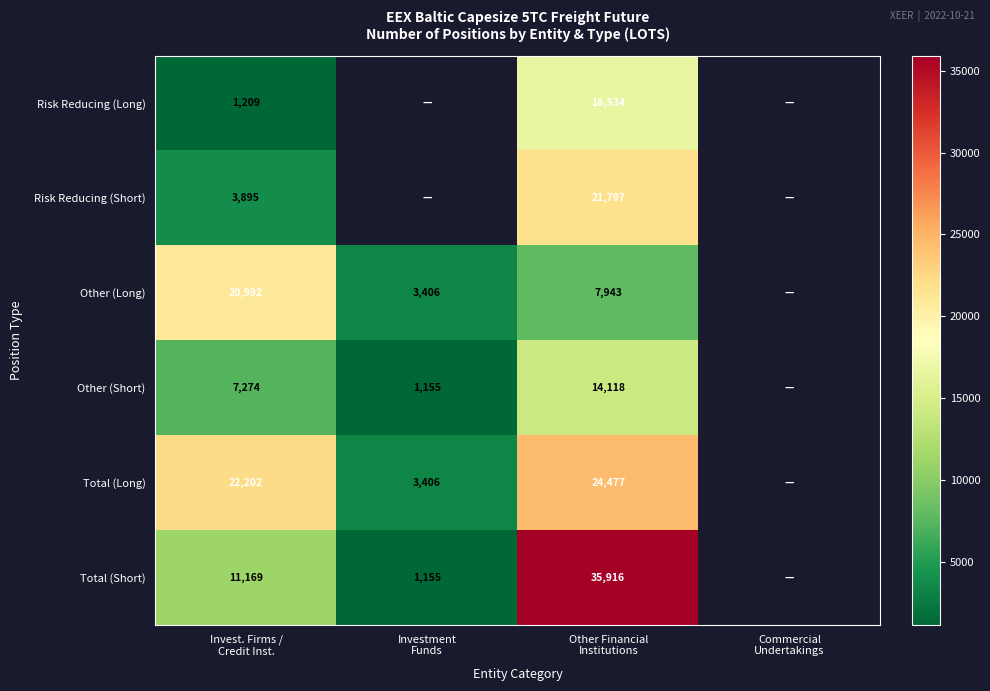

Is the value of Other (Long) at Other Financial Institutions greater than the value of Risk Reducing (Short) at Other Financial Institutions?

No